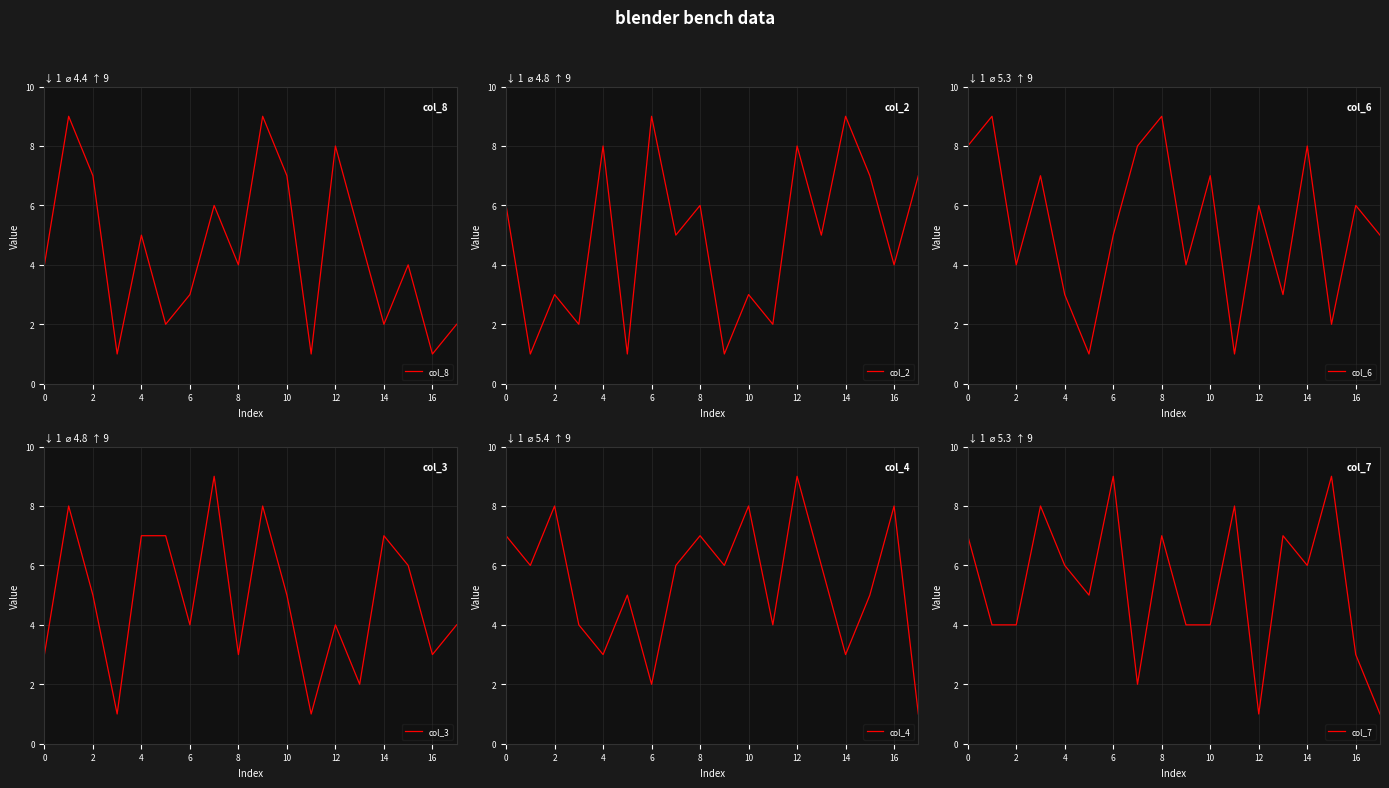

The value of col_3 at 0 is 1. True or false?

False